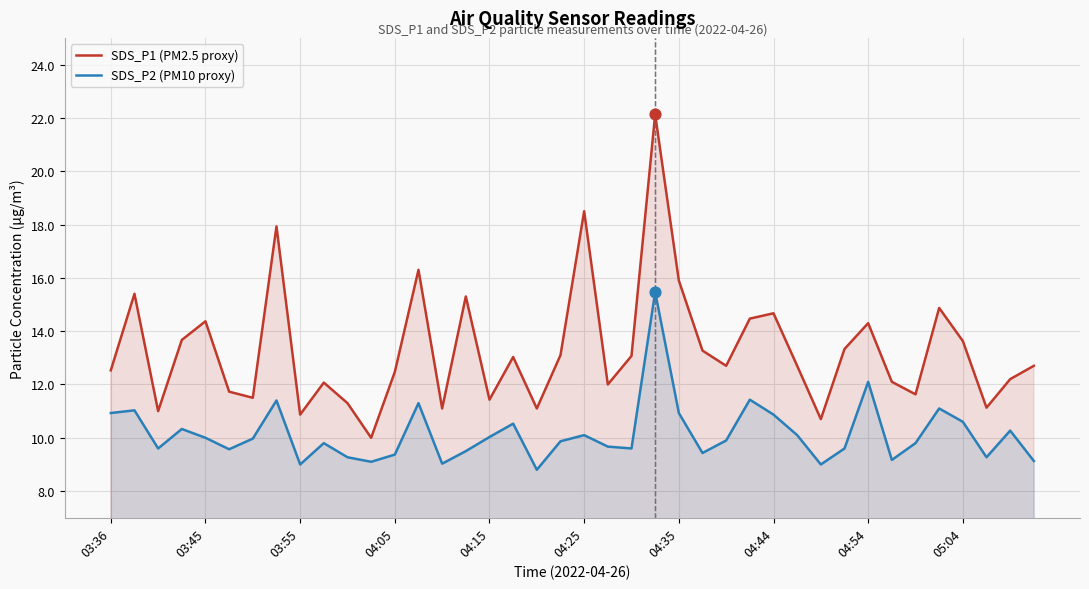

At how many categories does at least one series exceed 18?

2